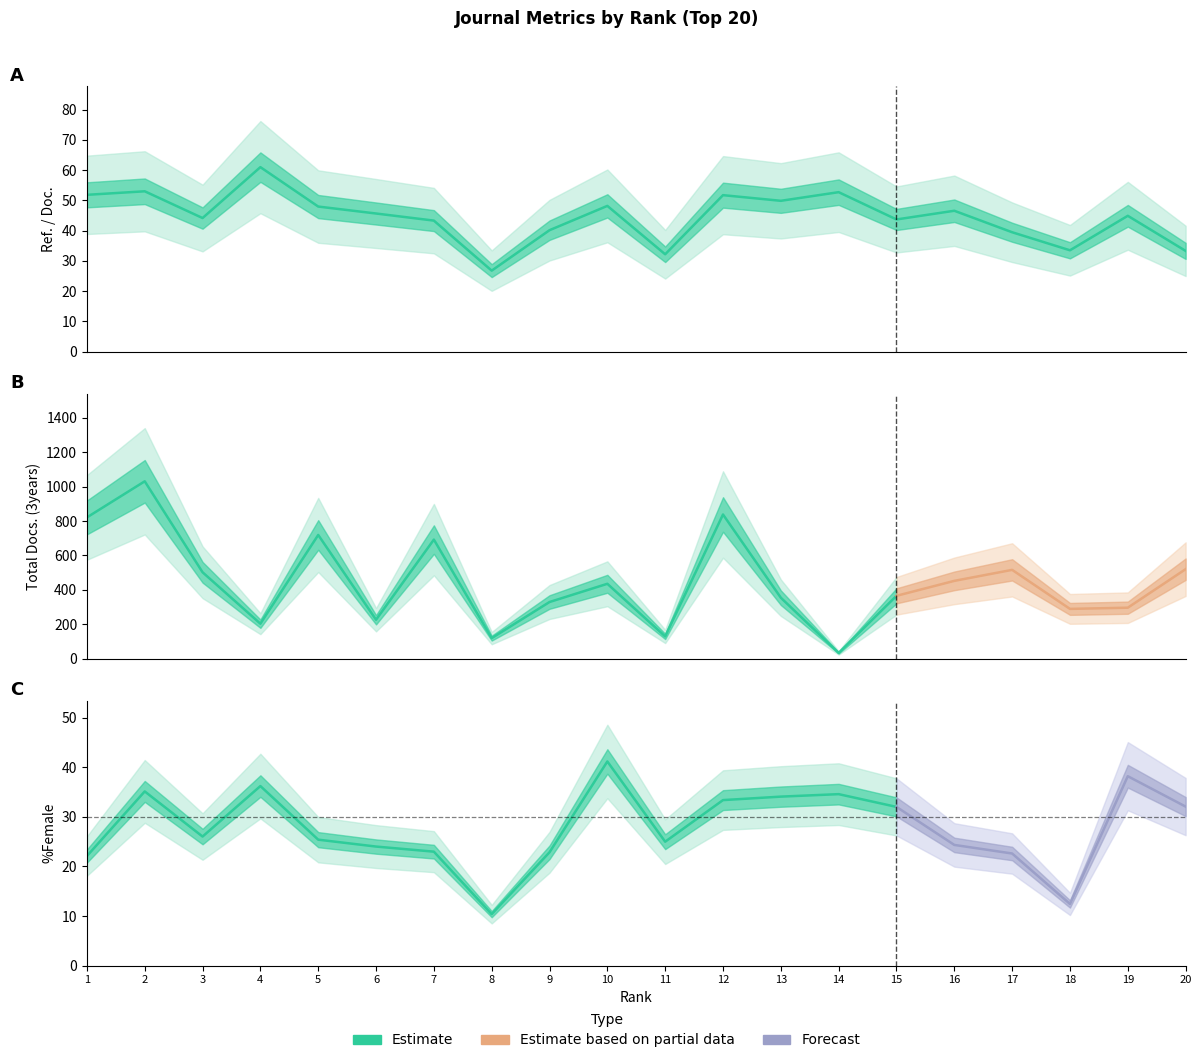

What is the minimum value shown in the chart?

10.4